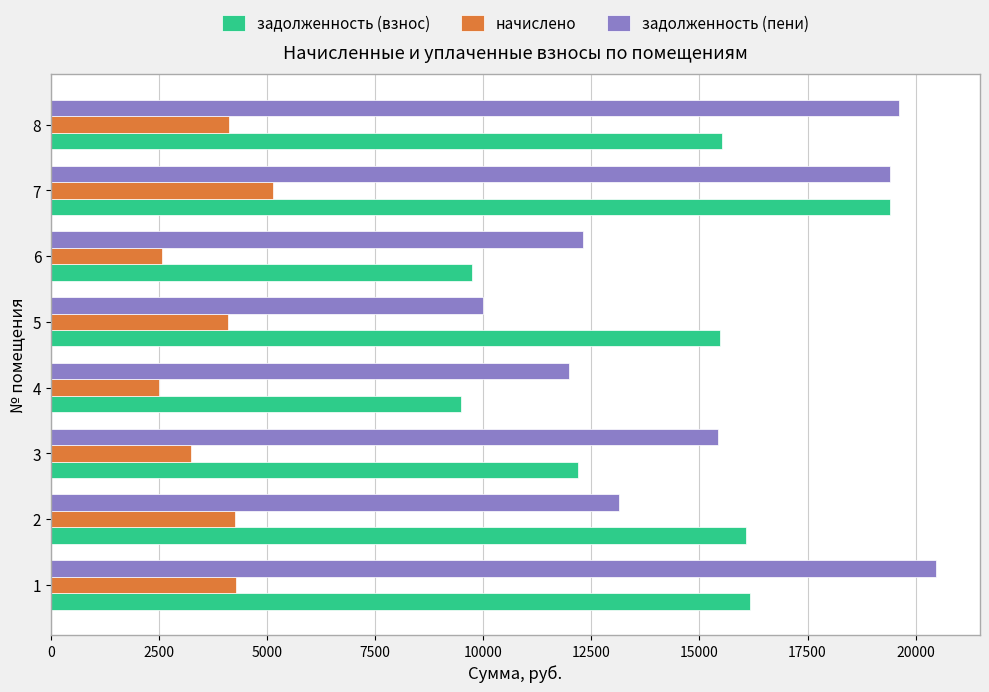

Where is задолженность (пени) nearest to the value 15231?

3